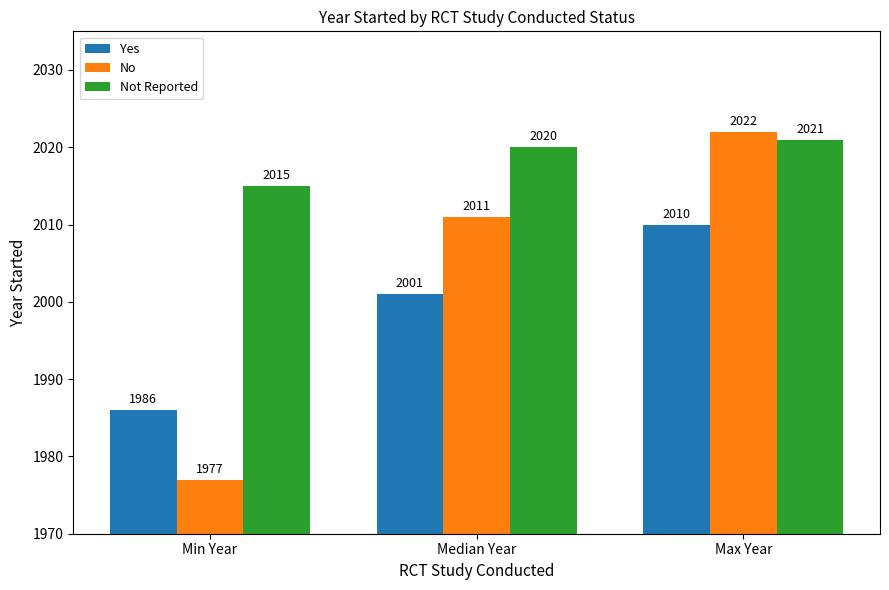

How many values in the Yes series are below 2001?

1